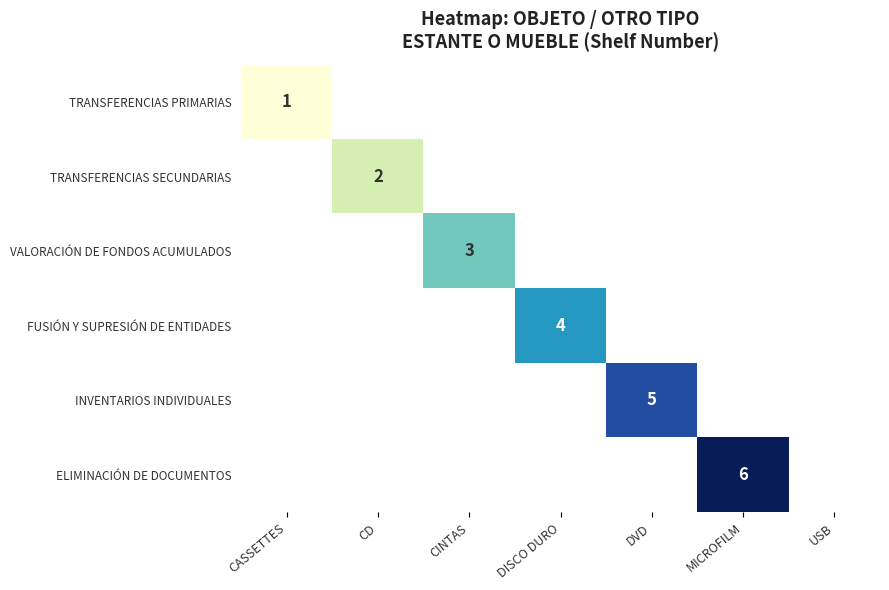

Is it true that VALORACIÓN DE FONDOS ACUMULADOS equals 1 at CINTAS?

False